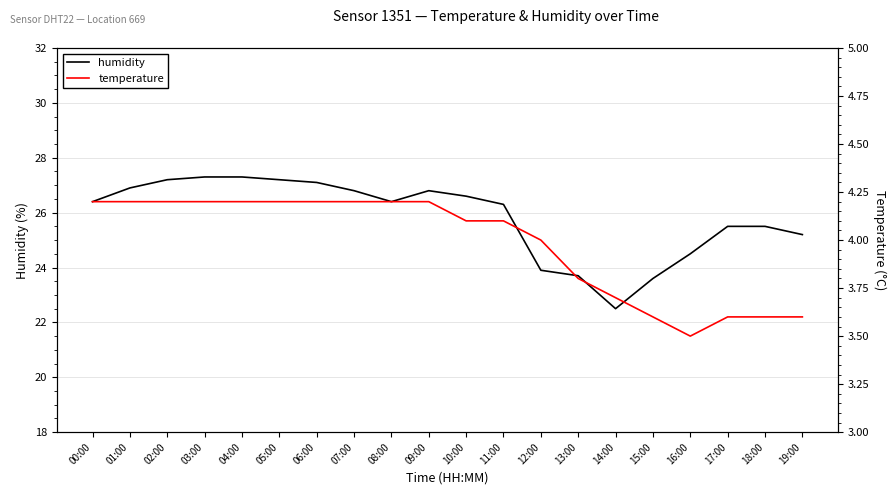

How many lines are shown in the chart?

2